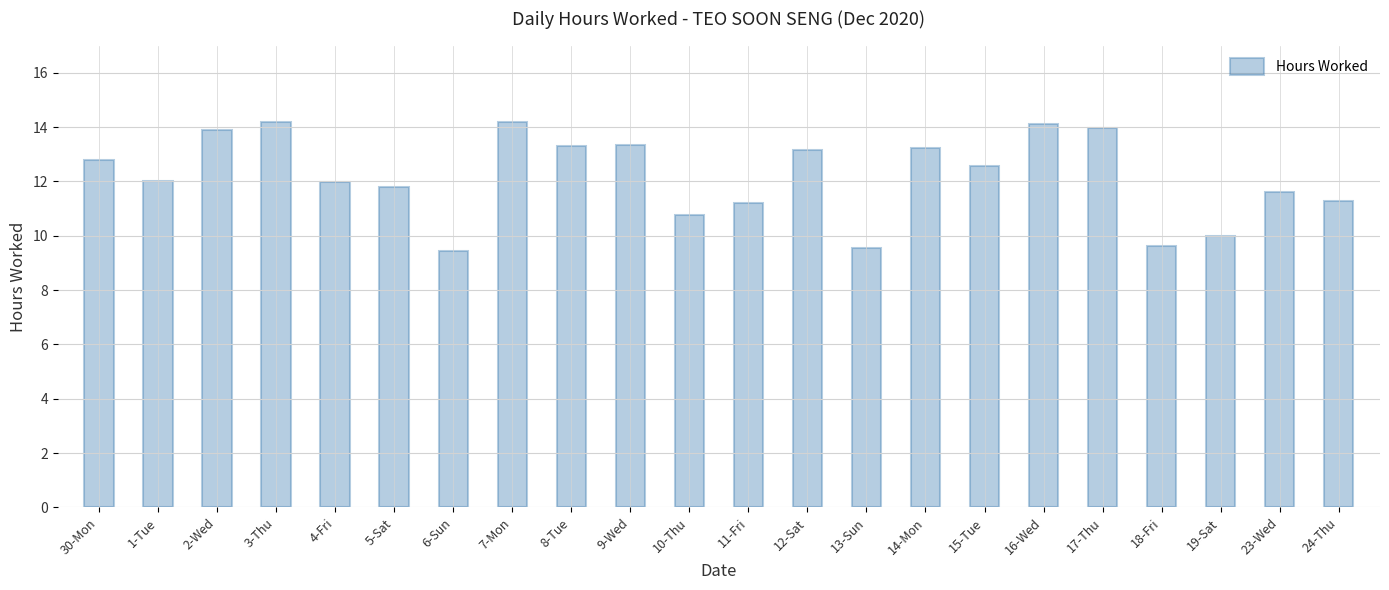

What is the minimum value shown in the chart?

9.4